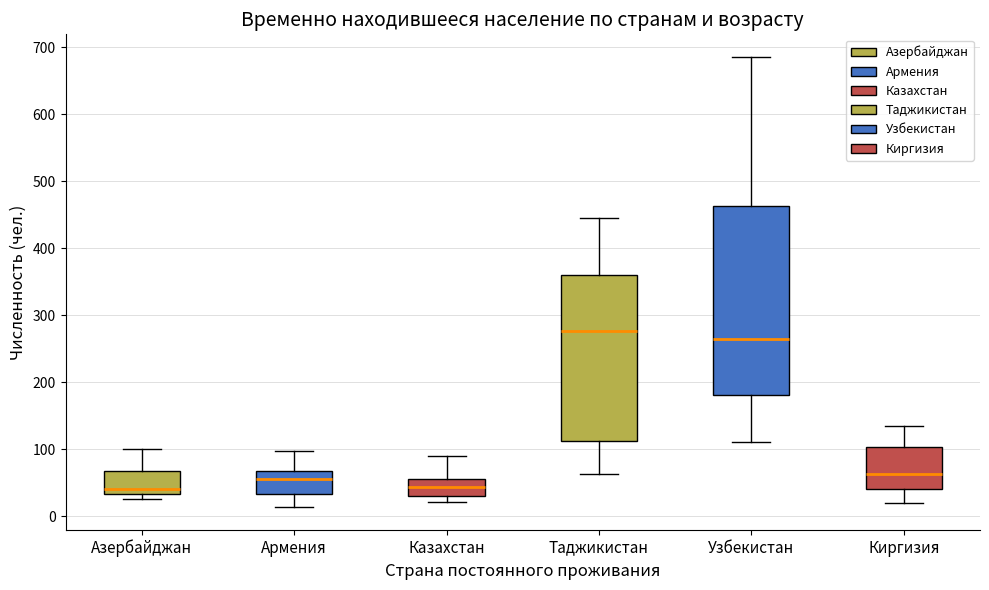

Reading left to right, read every box against the y-axis: the position of its median line, the range the box covers, and the ends of its whiskers. The values are not printed on the chart, so give them approximately, as read against the axis.

Азербайджан: median 40, box 30 to 70, whiskers 30 (just below the box's lower edge) to 100
Армения: median 60, box 30 to 70, whiskers 10 to 100
Казахстан: median 40, box 30 to 60, whiskers 20 to 90
Таджикистан: median 280, box 110 to 360, whiskers 60 to 450
Узбекистан: median 270, box 180 to 460, whiskers 110 to 690
Киргизия: median 60, box 40 to 100, whiskers 20 to 140